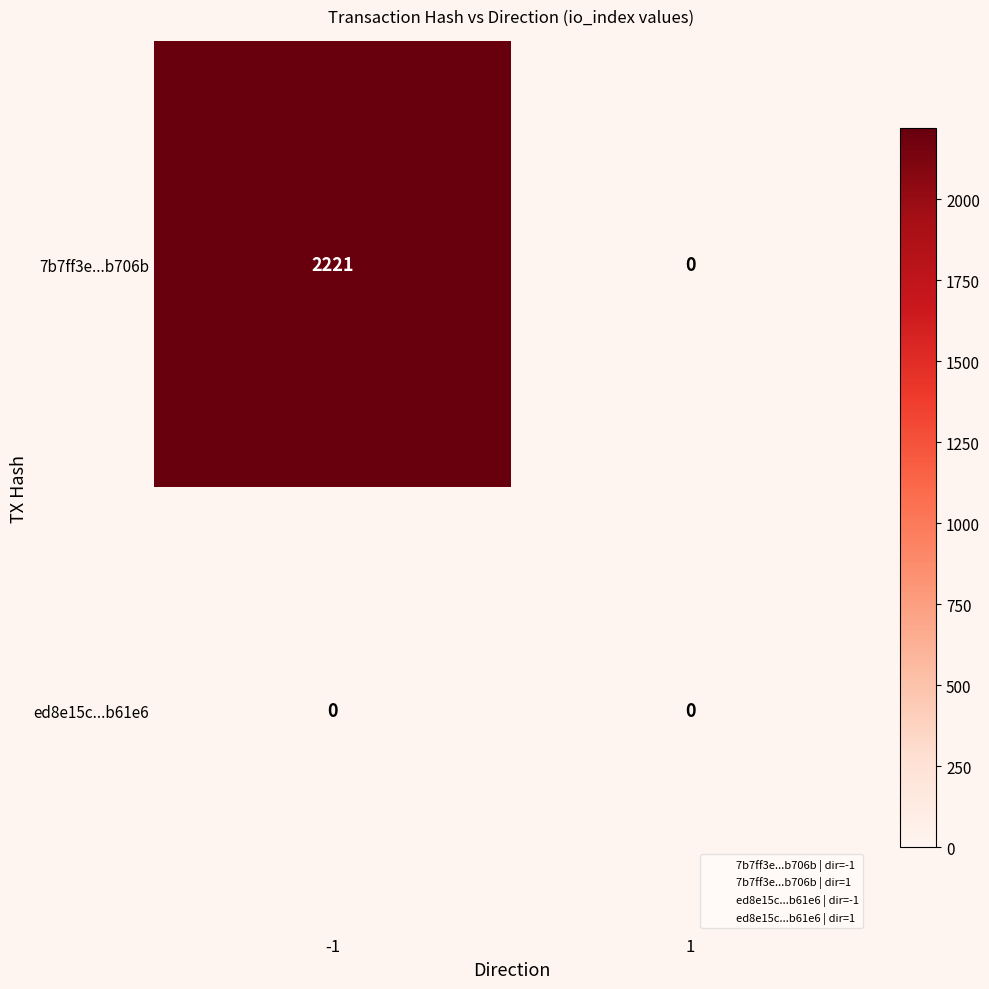

Rank the series at -1 from lowest to highest value.

ed8e15c...b61e6, 7b7ff3e...b706b